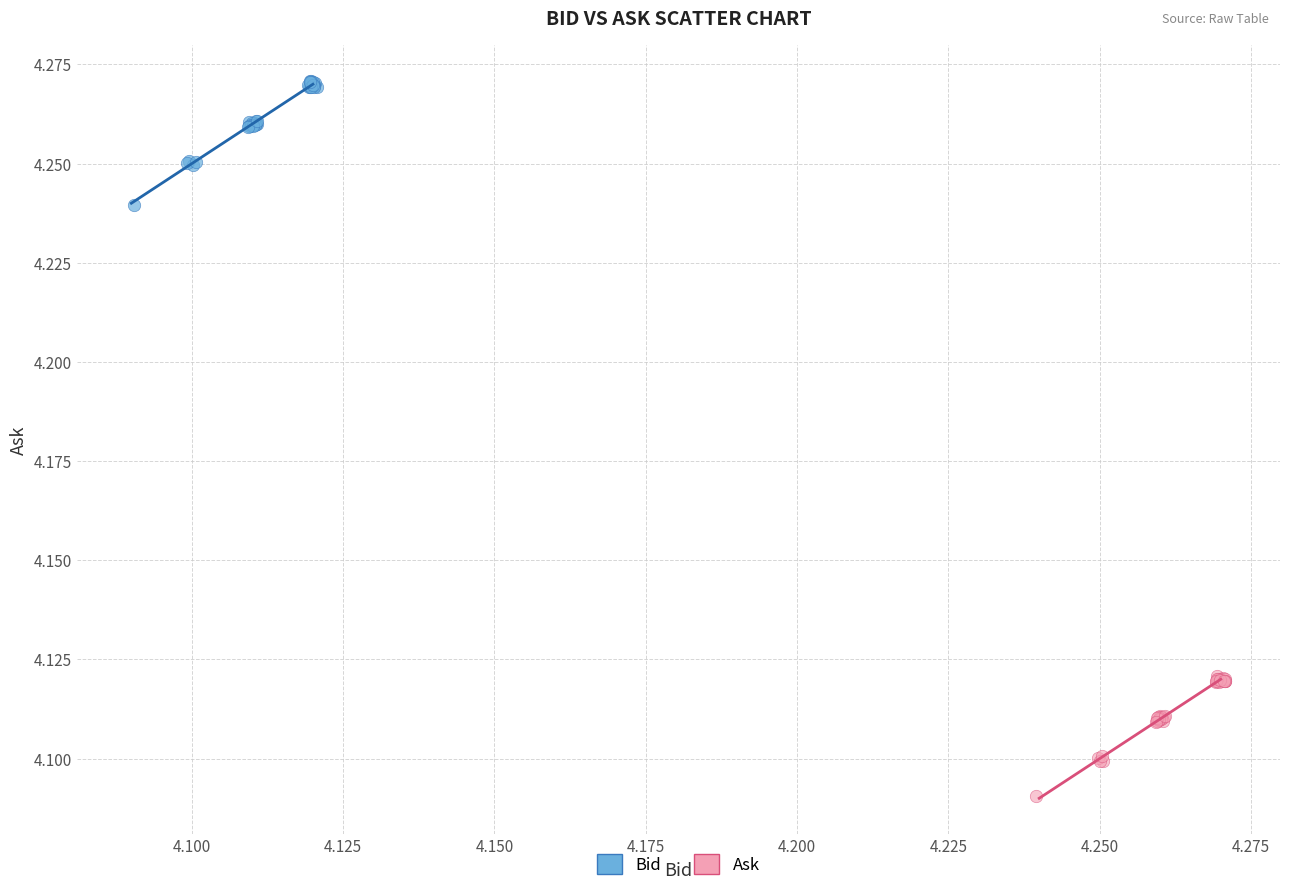

Which series contains the lowest Y value?

Ask